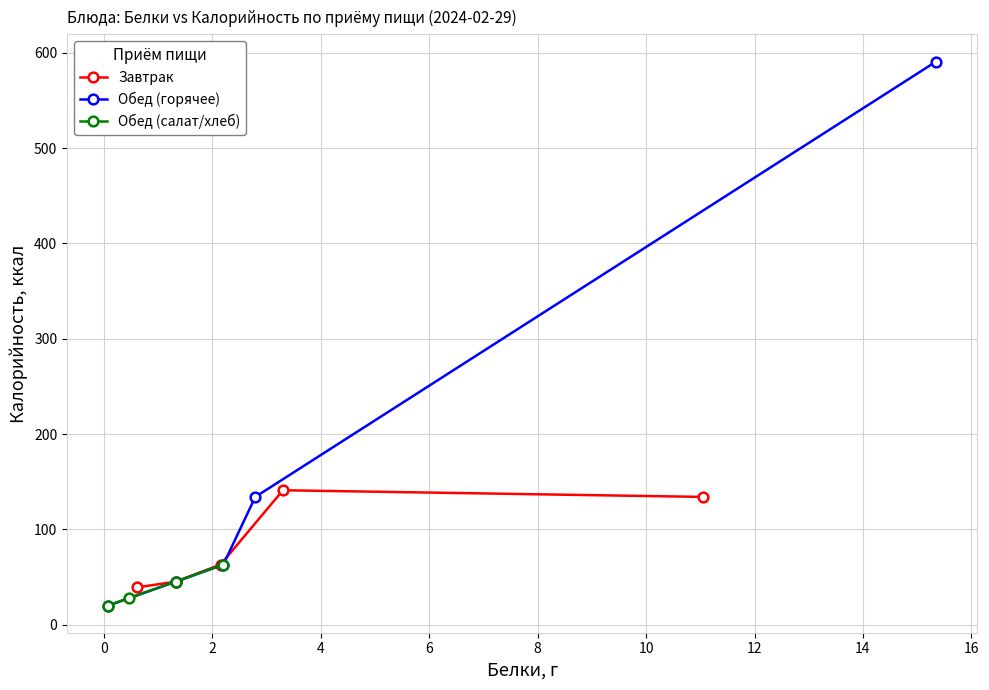

What is the minimum value for Завтрак?

39